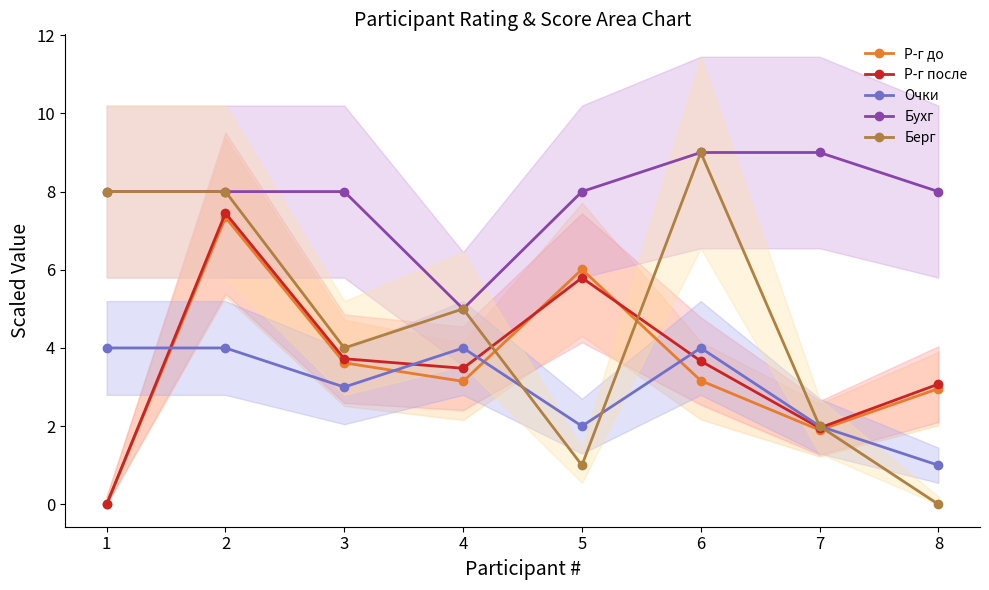

Is the value of Р-г после at 7 greater than the value of Бухг at 3?

No